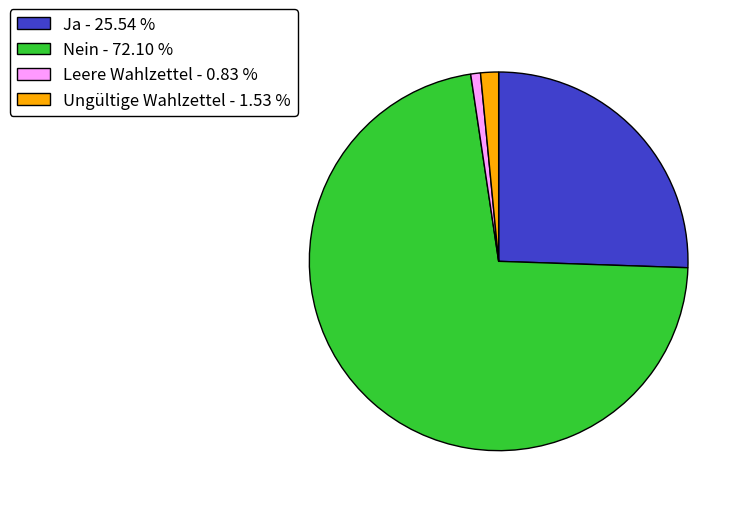

The Leere Wahlzettel slice represents 1% of the pie. True or false?

True